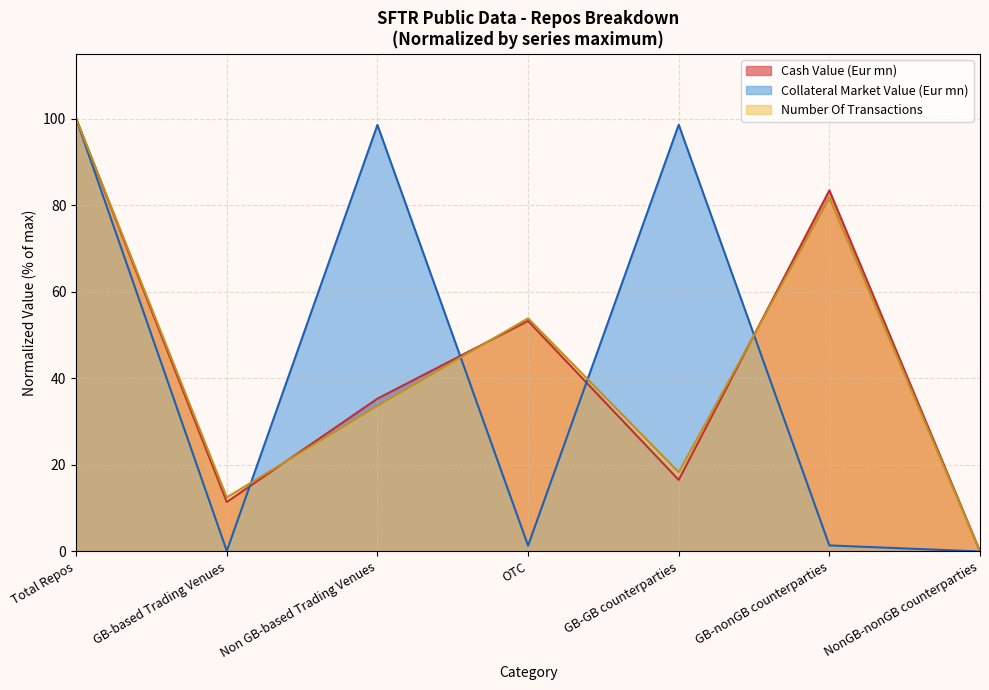

At how many categories does at least one series exceed 15?

5